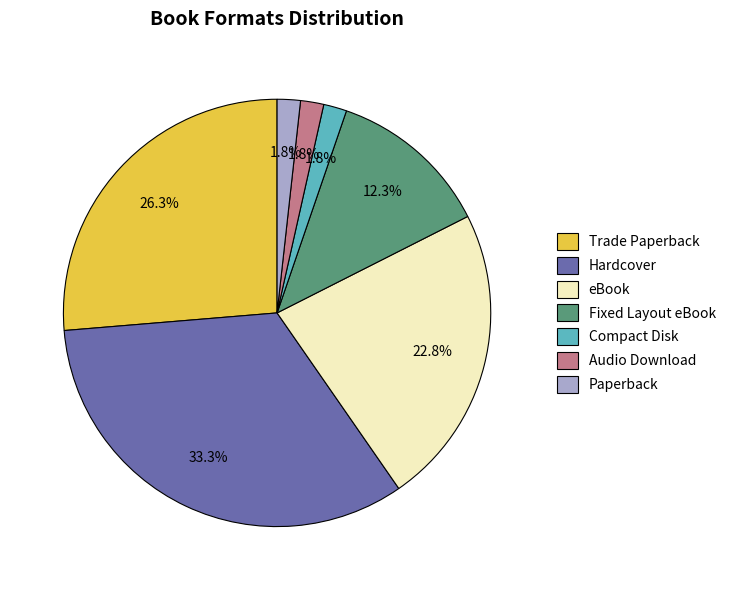

Which slice is the largest?

Hardcover